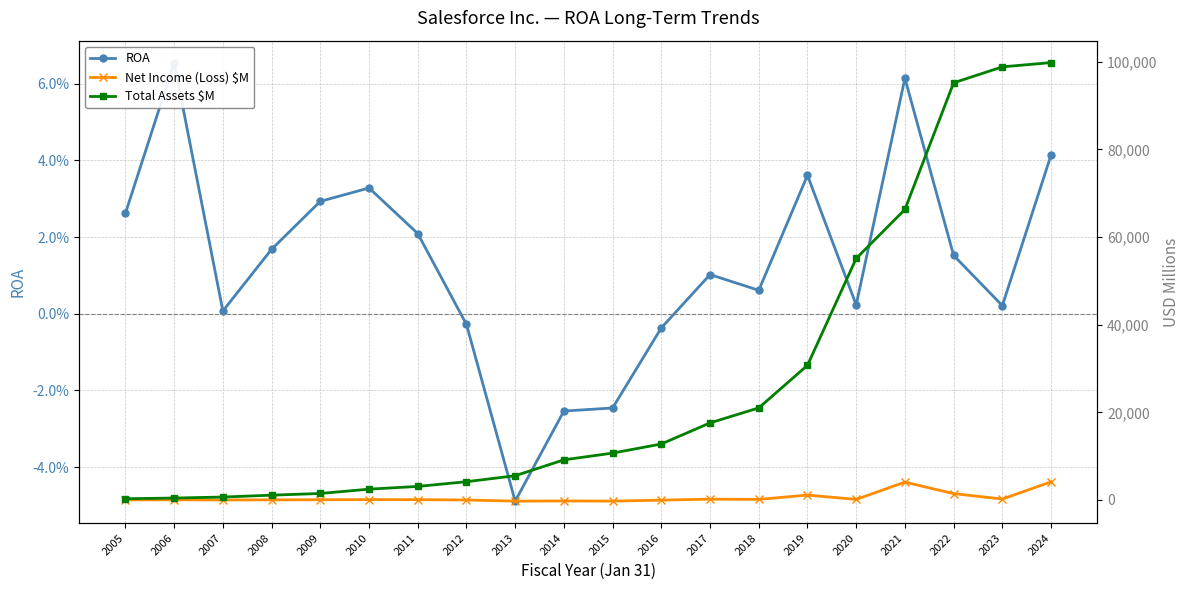

At which label is Net Income (Loss) $M closest to 1933?

2022